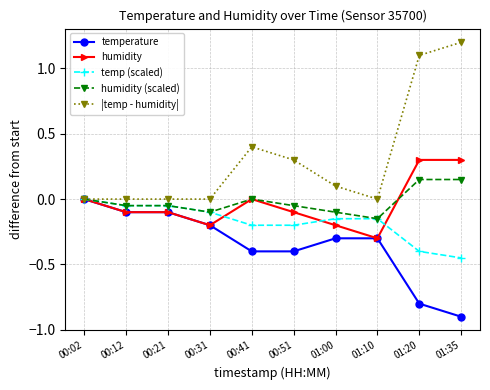

Rank the series at 01:20 from lowest to highest value.

temperature, temp (scaled), humidity (scaled), humidity, |temp - humidity|